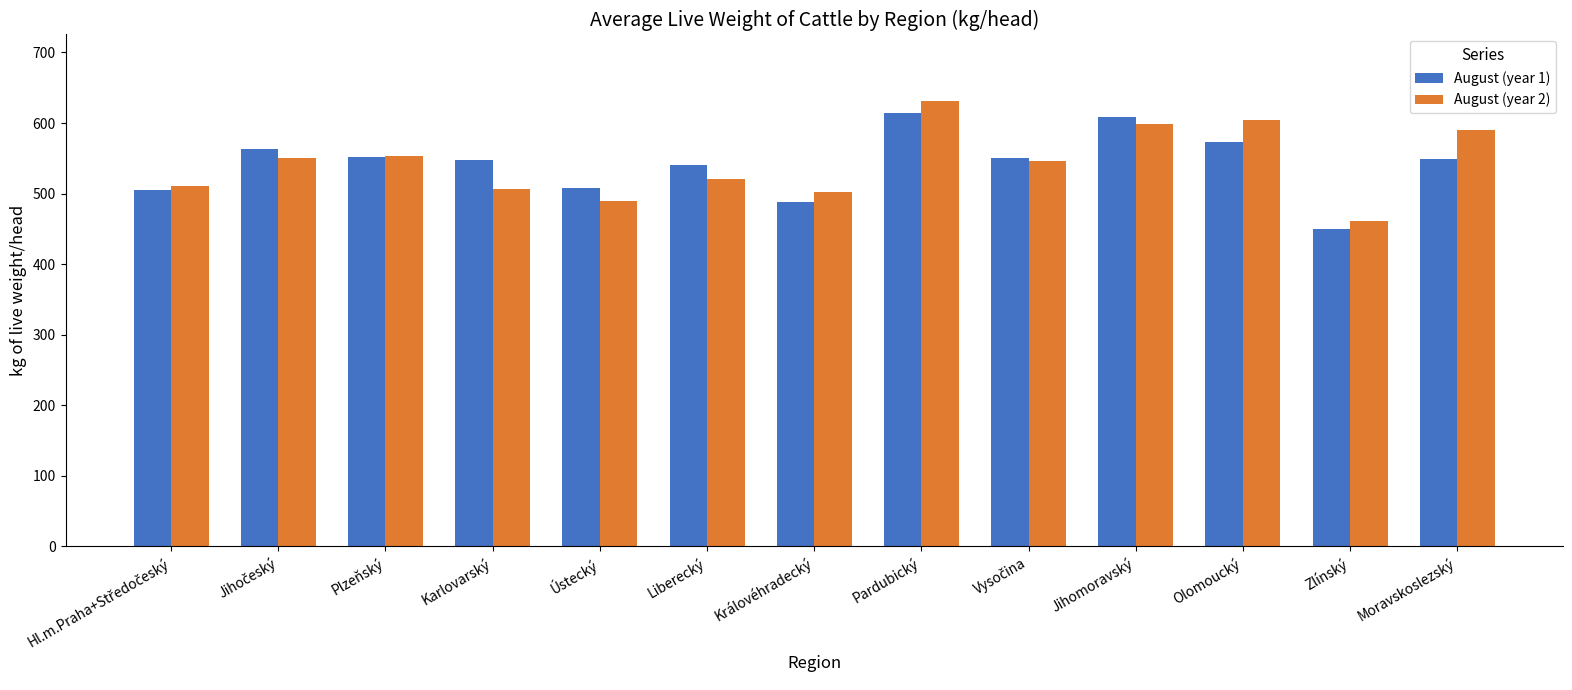

How many data points in August (year 2) are above 545?

7